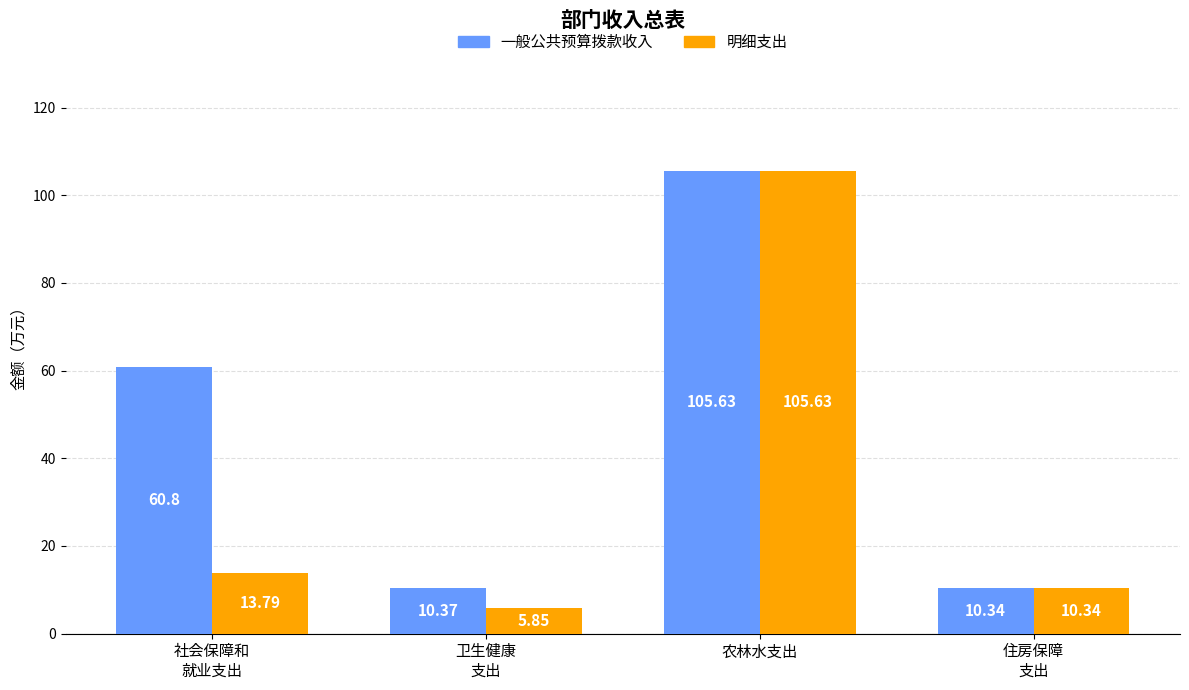

True or false: 一般公共预算拨款收入 has a value of 42.2 at 社会保障和
就业支出.

False